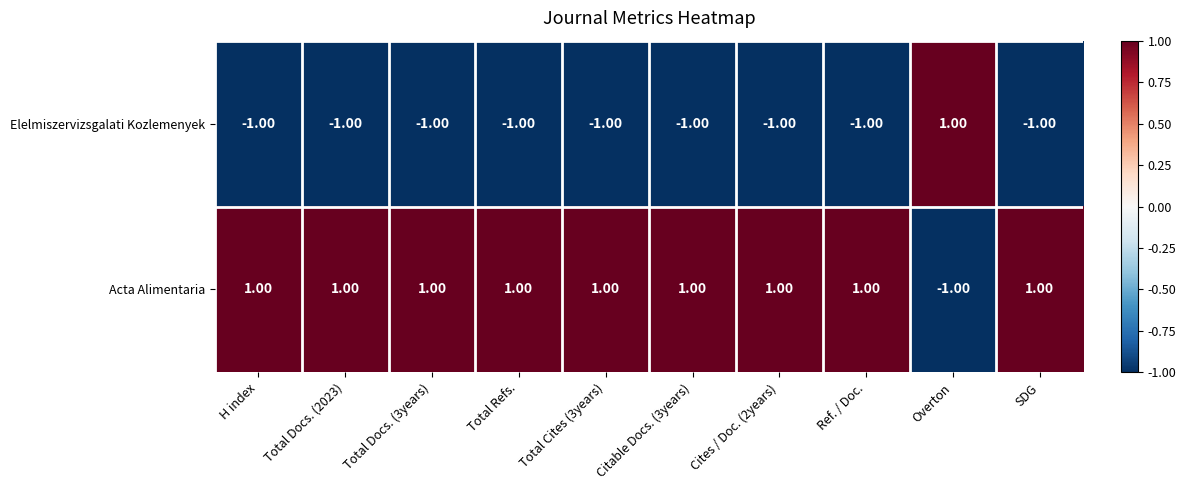

At how many categories does at least one series exceed 0?

10